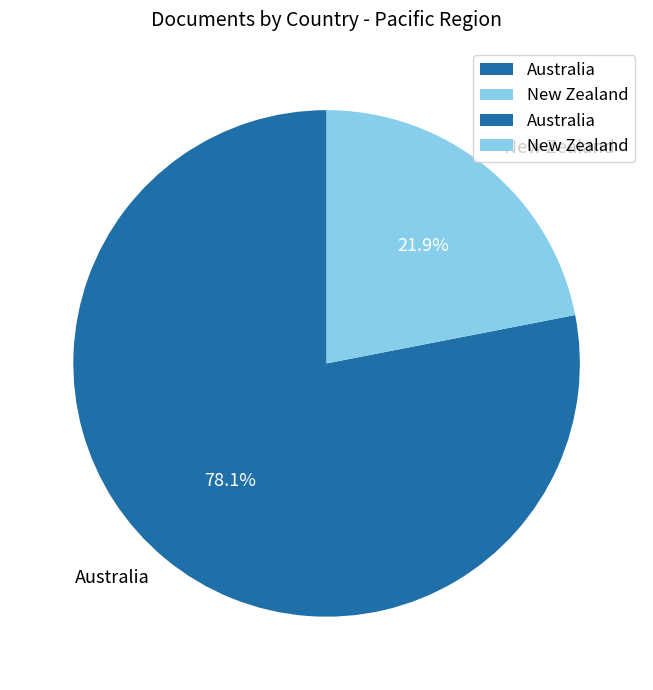

How many slices are in this pie chart?

2